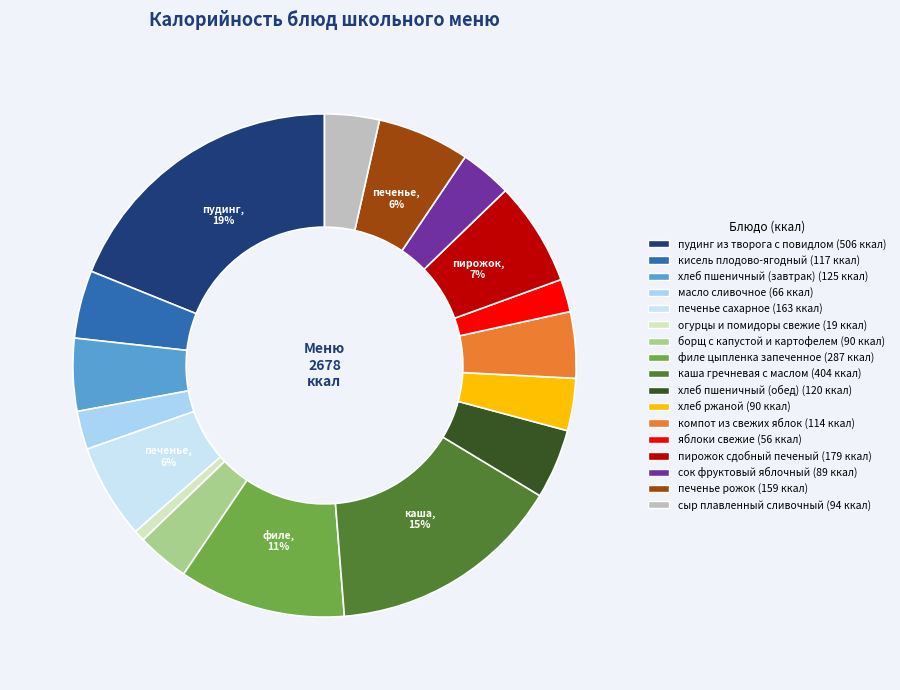

How many slices are in this pie chart?

17